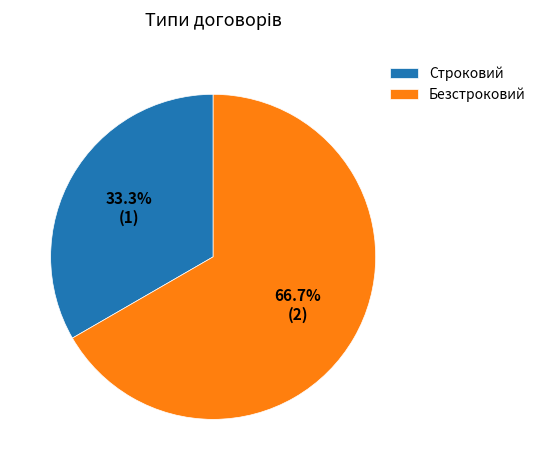

To the nearest percent, what is the difference between the Строковий and Безстроковий slice percentages?

33%